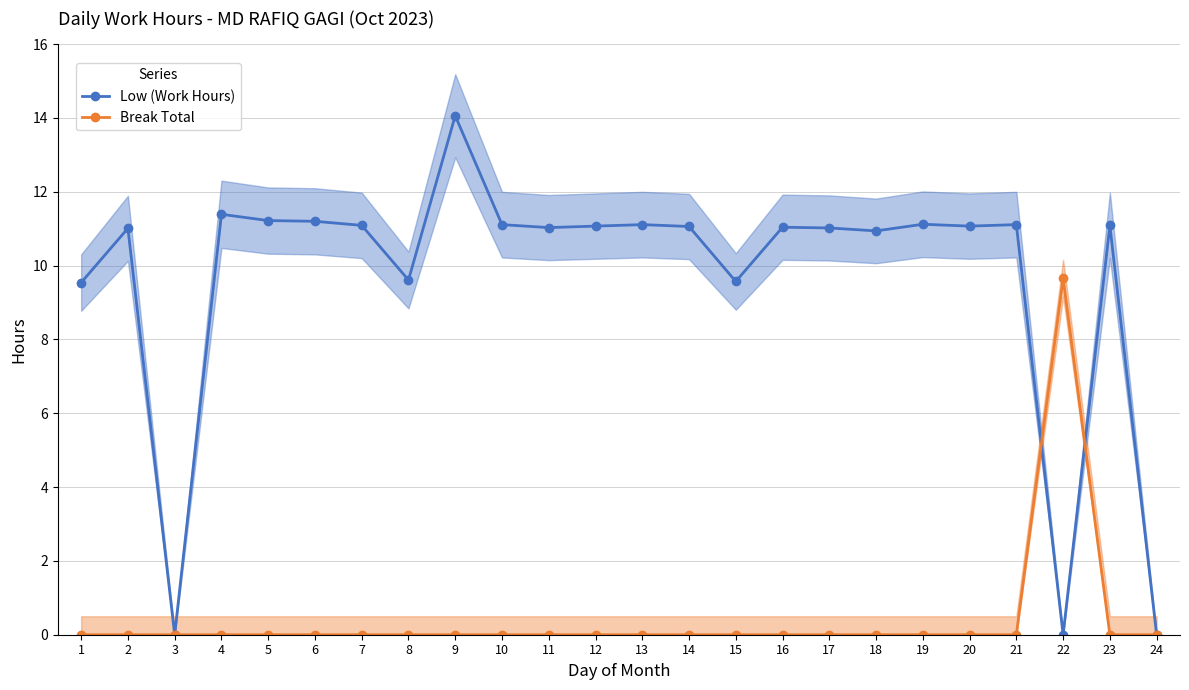

Between 11 and 18, which is larger?

11